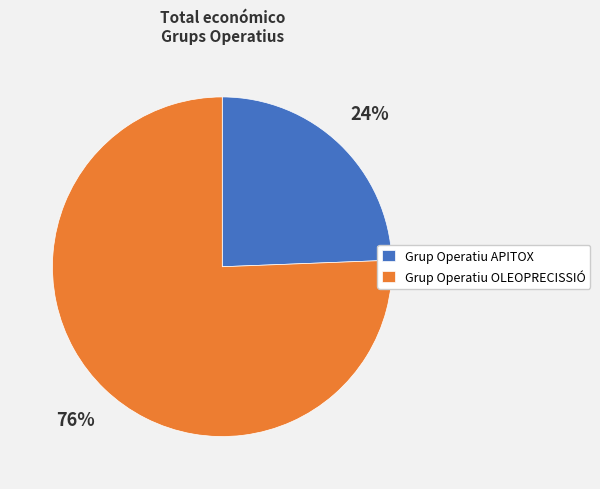

Between Grup Operatiu APITOX and Grup Operatiu OLEOPRECISSIÓ, which is larger?

Grup Operatiu OLEOPRECISSIÓ